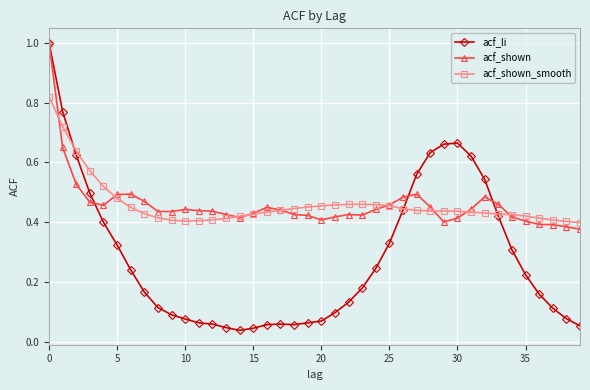

Which series has the largest range (max minus min)?

acf_li